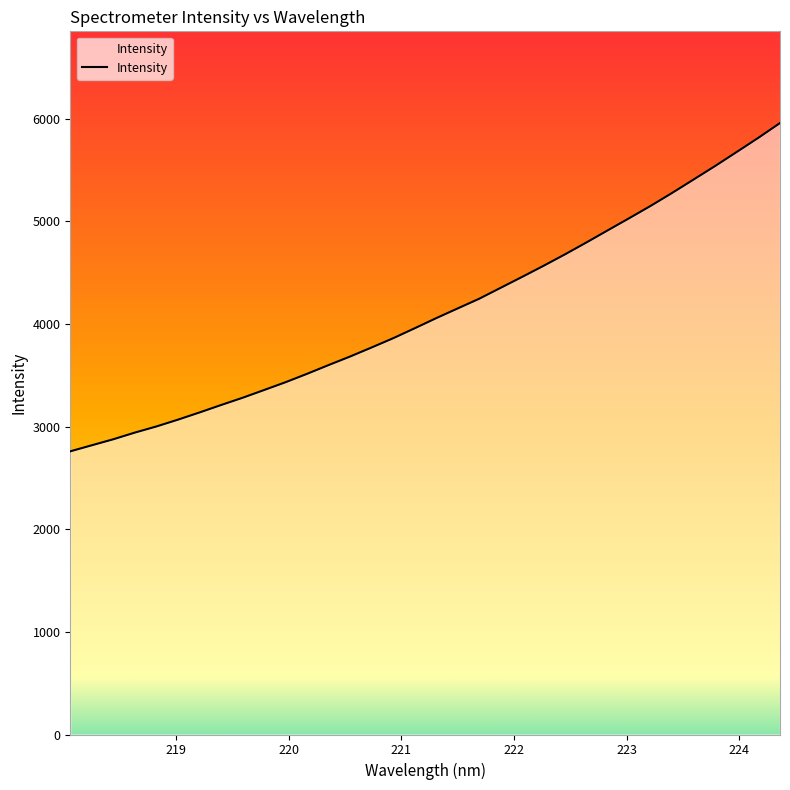

What is the difference between the maximum and minimum values?

3199.1